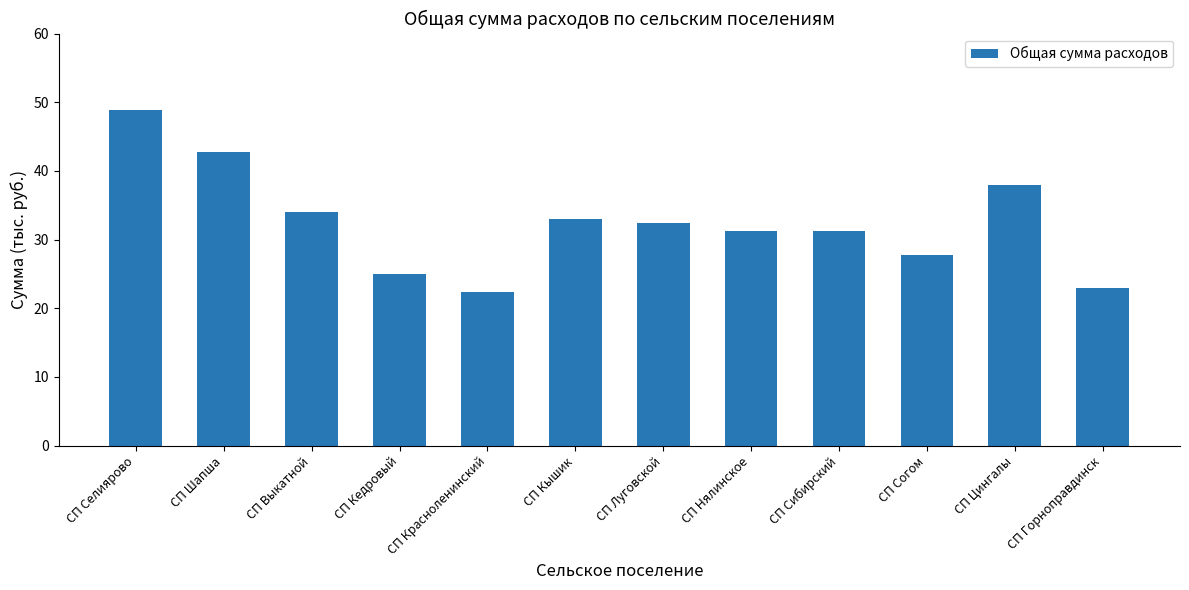

The value at СП Шапша is 42.8. True or false?

True